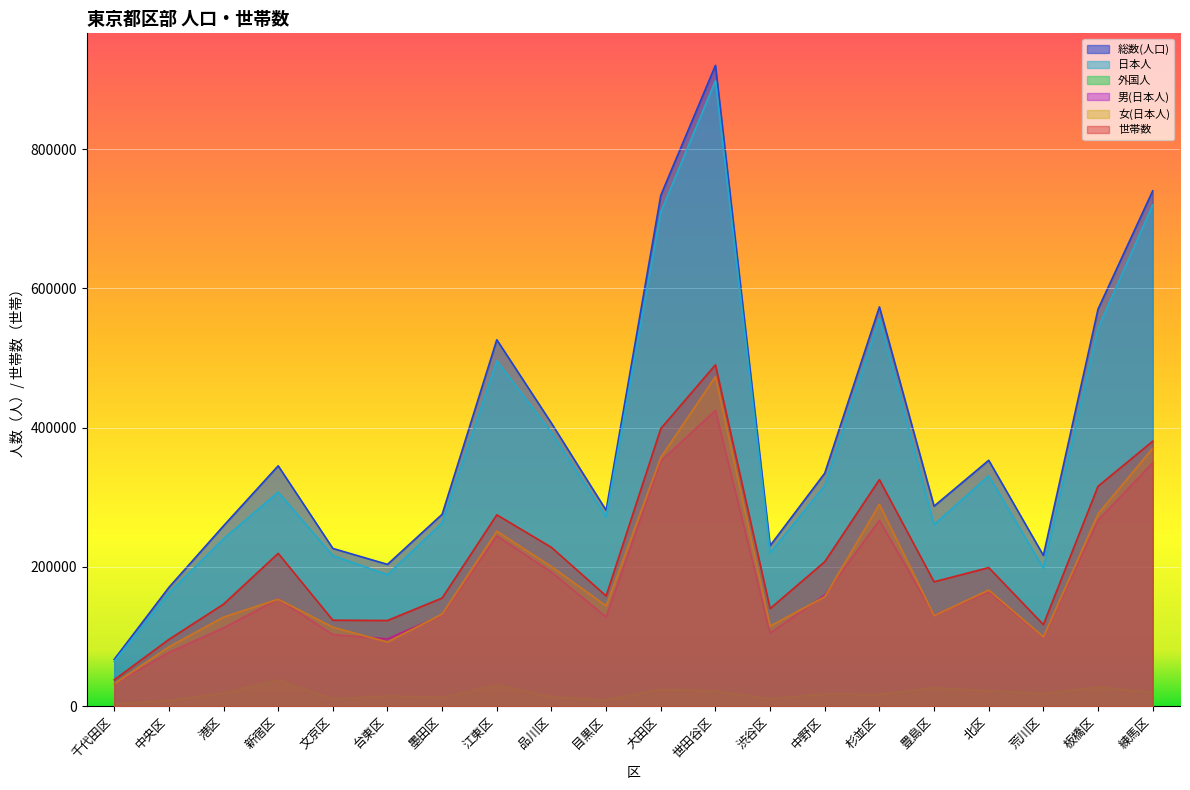

Is it true that 総数(人口) equals 438610 at 練馬区?

False